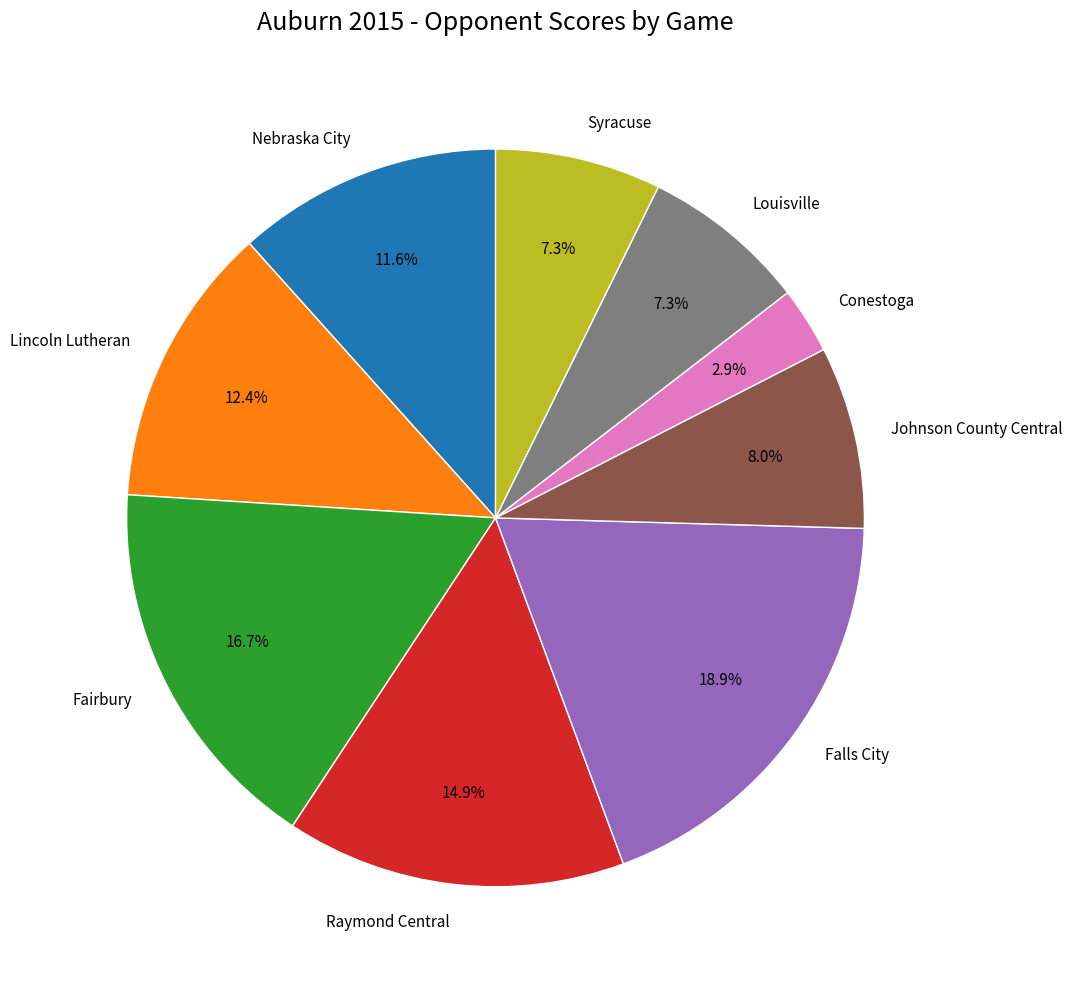

To the nearest percent, what percentage of the pie is Louisville?

7%